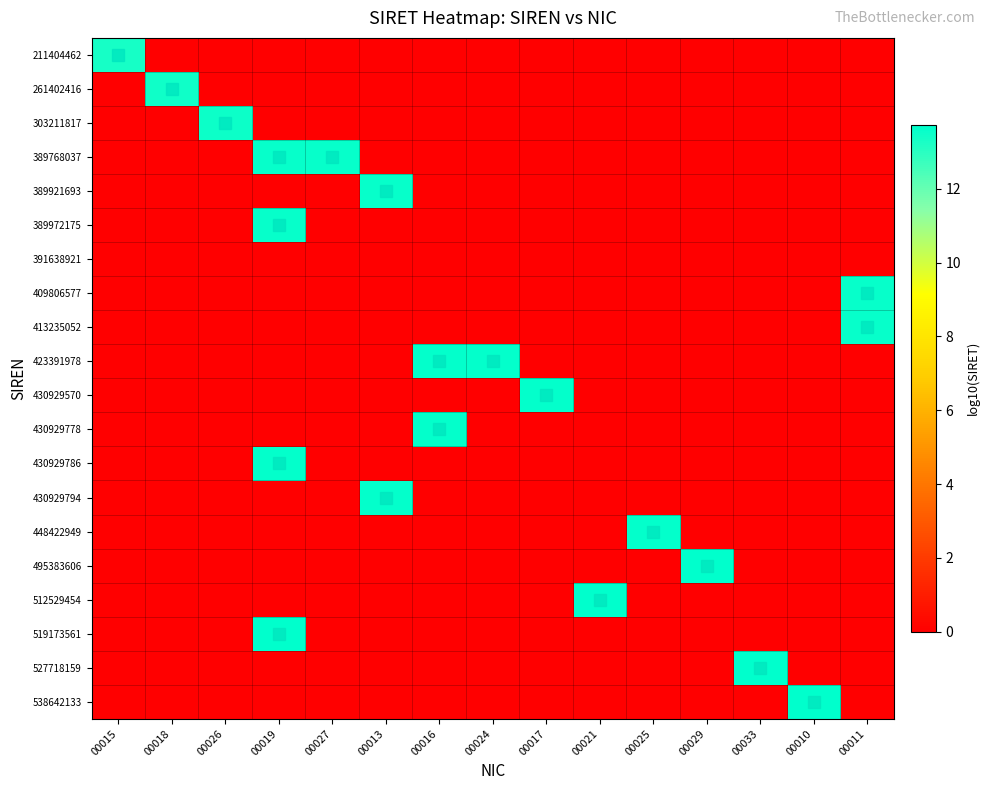

Reading left to right, what are all the values shown in this chart?

211404462: 00015=13.3	00018=0.0	00026=0.0	00019=0.0	00027=0.0	00013=0.0	00016=0.0	00024=0.0	00017=0.0	00021=0.0	00025=0.0	00029=0.0	00033=0.0	00010=0.0	00011=0.0
261402416: 00015=0.0	00018=13.4	00026=0.0	00019=0.0	00027=0.0	00013=0.0	00016=0.0	00024=0.0	00017=0.0	00021=0.0	00025=0.0	00029=0.0	00033=0.0	00010=0.0	00011=0.0
303211817: 00015=0.0	00018=0.0	00026=13.5	00019=0.0	00027=0.0	00013=0.0	00016=0.0	00024=0.0	00017=0.0	00021=0.0	00025=0.0	00029=0.0	00033=0.0	00010=0.0	00011=0.0
389768037: 00015=0.0	00018=0.0	00026=0.0	00019=13.6	00027=13.6	00013=0.0	00016=0.0	00024=0.0	00017=0.0	00021=0.0	00025=0.0	00029=0.0	00033=0.0	00010=0.0	00011=0.0
389921693: 00015=0.0	00018=0.0	00026=0.0	00019=0.0	00027=0.0	00013=13.6	00016=0.0	00024=0.0	00017=0.0	00021=0.0	00025=0.0	00029=0.0	00033=0.0	00010=0.0	00011=0.0
389972175: 00015=0.0	00018=0.0	00026=0.0	00019=13.6	00027=0.0	00013=0.0	00016=0.0	00024=0.0	00017=0.0	00021=0.0	00025=0.0	00029=0.0	00033=0.0	00010=0.0	00011=0.0
391638921: 00015=0.0	00018=0.0	00026=0.0	00019=0.0	00027=0.0	00013=0.0	00016=0.0	00024=0.0	00017=0.0	00021=0.0	00025=0.0	00029=0.0	00033=0.0	00010=0.0	00011=0.0
409806577: 00015=0.0	00018=0.0	00026=0.0	00019=0.0	00027=0.0	00013=0.0	00016=0.0	00024=0.0	00017=0.0	00021=0.0	00025=0.0	00029=0.0	00033=0.0	00010=0.0	00011=13.6
413235052: 00015=0.0	00018=0.0	00026=0.0	00019=0.0	00027=0.0	00013=0.0	00016=0.0	00024=0.0	00017=0.0	00021=0.0	00025=0.0	00029=0.0	00033=0.0	00010=0.0	00011=13.6
423391978: 00015=0.0	00018=0.0	00026=0.0	00019=0.0	00027=0.0	00013=0.0	00016=13.6	00024=13.6	00017=0.0	00021=0.0	00025=0.0	00029=0.0	00033=0.0	00010=0.0	00011=0.0
430929570: 00015=0.0	00018=0.0	00026=0.0	00019=0.0	00027=0.0	00013=0.0	00016=0.0	00024=0.0	00017=13.6	00021=0.0	00025=0.0	00029=0.0	00033=0.0	00010=0.0	00011=0.0
430929778: 00015=0.0	00018=0.0	00026=0.0	00019=0.0	00027=0.0	00013=0.0	00016=13.6	00024=0.0	00017=0.0	00021=0.0	00025=0.0	00029=0.0	00033=0.0	00010=0.0	00011=0.0
430929786: 00015=0.0	00018=0.0	00026=0.0	00019=13.6	00027=0.0	00013=0.0	00016=0.0	00024=0.0	00017=0.0	00021=0.0	00025=0.0	00029=0.0	00033=0.0	00010=0.0	00011=0.0
430929794: 00015=0.0	00018=0.0	00026=0.0	00019=0.0	00027=0.0	00013=13.6	00016=0.0	00024=0.0	00017=0.0	00021=0.0	00025=0.0	00029=0.0	00033=0.0	00010=0.0	00011=0.0
448422949: 00015=0.0	00018=0.0	00026=0.0	00019=0.0	00027=0.0	00013=0.0	00016=0.0	00024=0.0	00017=0.0	00021=0.0	00025=13.7	00029=0.0	00033=0.0	00010=0.0	00011=0.0
495383606: 00015=0.0	00018=0.0	00026=0.0	00019=0.0	00027=0.0	00013=0.0	00016=0.0	00024=0.0	00017=0.0	00021=0.0	00025=0.0	00029=13.7	00033=0.0	00010=0.0	00011=0.0
512529454: 00015=0.0	00018=0.0	00026=0.0	00019=0.0	00027=0.0	00013=0.0	00016=0.0	00024=0.0	00017=0.0	00021=13.7	00025=0.0	00029=0.0	00033=0.0	00010=0.0	00011=0.0
519173561: 00015=0.0	00018=0.0	00026=0.0	00019=13.7	00027=0.0	00013=0.0	00016=0.0	00024=0.0	00017=0.0	00021=0.0	00025=0.0	00029=0.0	00033=0.0	00010=0.0	00011=0.0
527718159: 00015=0.0	00018=0.0	00026=0.0	00019=0.0	00027=0.0	00013=0.0	00016=0.0	00024=0.0	00017=0.0	00021=0.0	00025=0.0	00029=0.0	00033=13.7	00010=0.0	00011=0.0
538642133: 00015=0.0	00018=0.0	00026=0.0	00019=0.0	00027=0.0	00013=0.0	00016=0.0	00024=0.0	00017=0.0	00021=0.0	00025=0.0	00029=0.0	00033=0.0	00010=13.7	00011=0.0